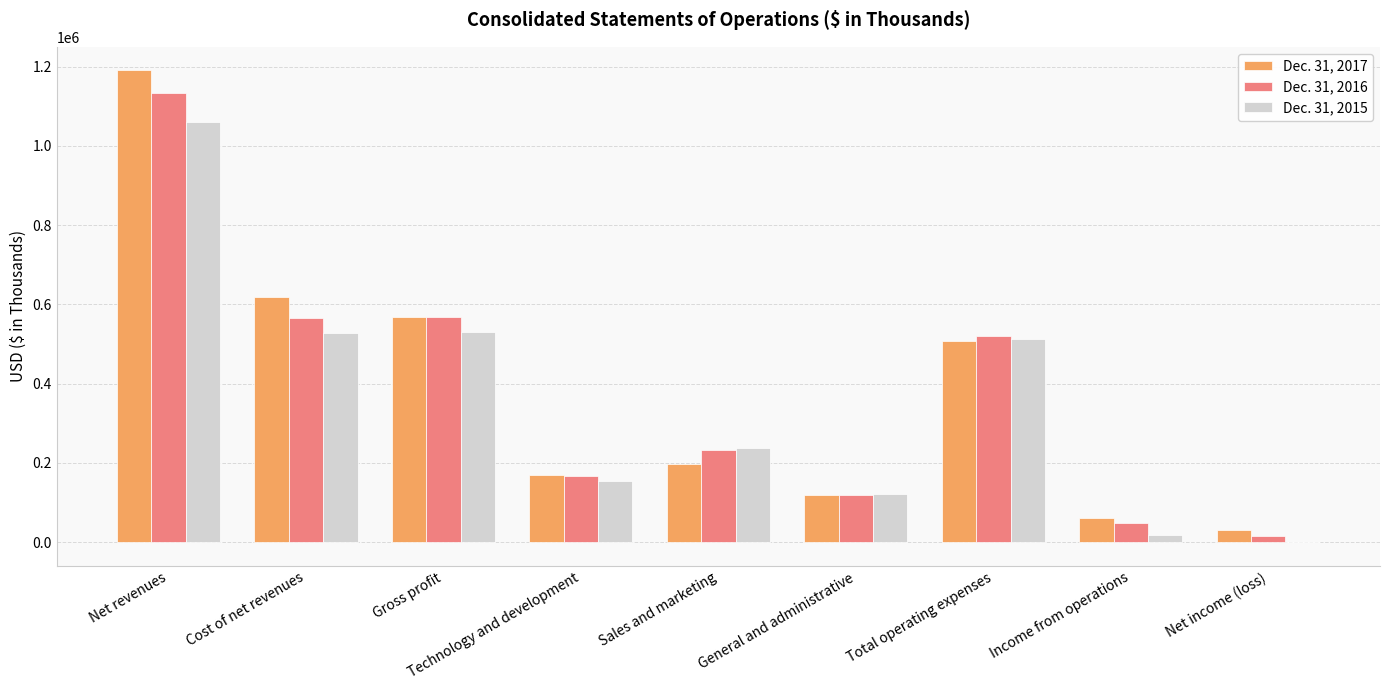

The value of Dec. 31, 2017 at Sales and marketing is 125610. True or false?

False